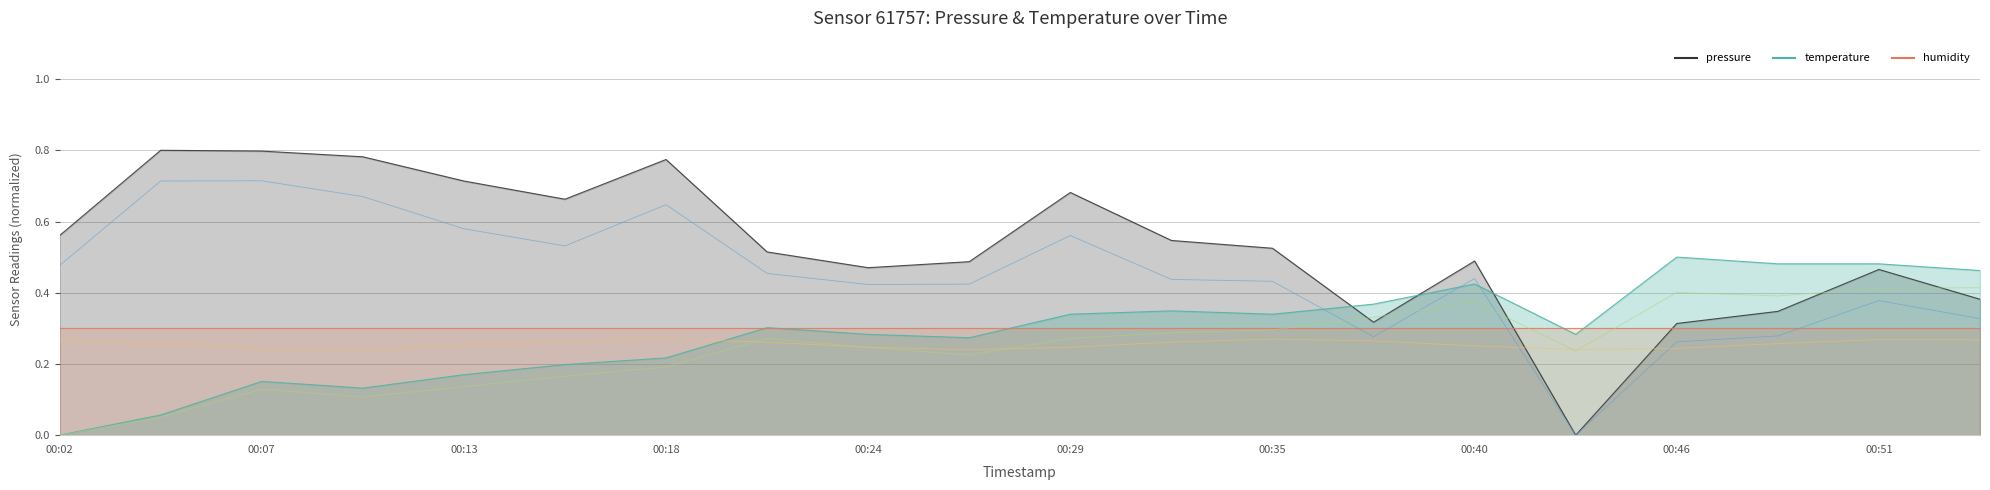

Reading right to left, list all the values displayed in this chart.

variant_0: 0.3	0.4	0.3	0.3	0.0	0.4	0.3	0.4	0.4	0.6	0.4	0.4	0.5	0.6	0.5	0.6	0.7	0.7	0.7	0.5
variant_1: 0.4	0.4	0.4	0.4	0.2	0.4	0.3	0.3	0.3	0.3	0.2	0.2	0.3	0.2	0.2	0.1	0.1	0.1	0.1	0.0
variant_2: 0.3	0.3	0.3	0.2	0.2	0.3	0.3	0.3	0.3	0.2	0.2	0.2	0.3	0.3	0.3	0.3	0.2	0.2	0.3	0.3